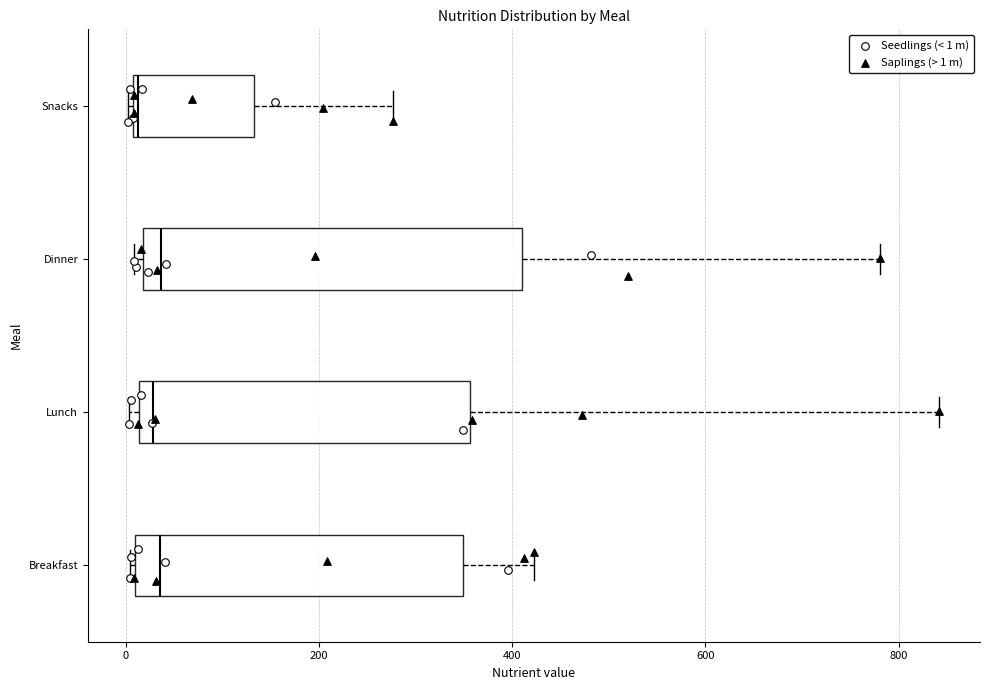

Which box is the widest, from its left edge to its right edge?

Dinner